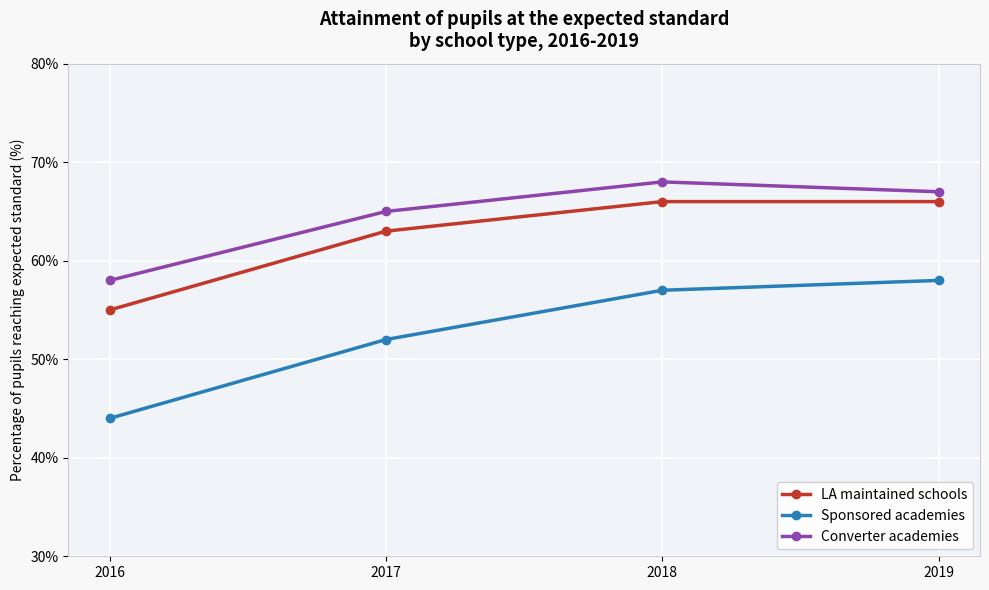

List the series in order of their peak value, highest first.

Converter academies, LA maintained schools, Sponsored academies